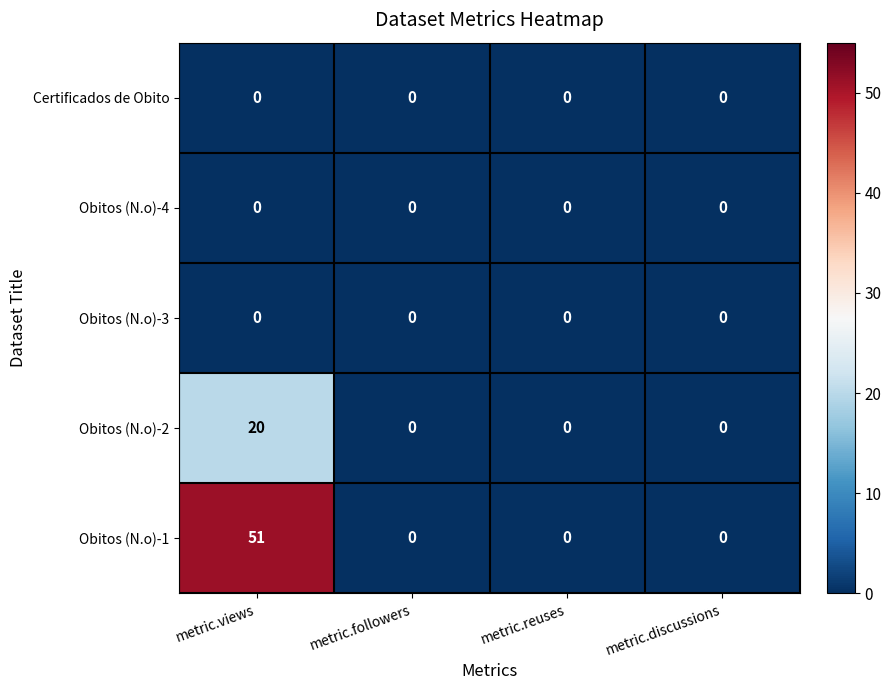

Which series has the largest total across all categories?

Obitos (N.o)-1